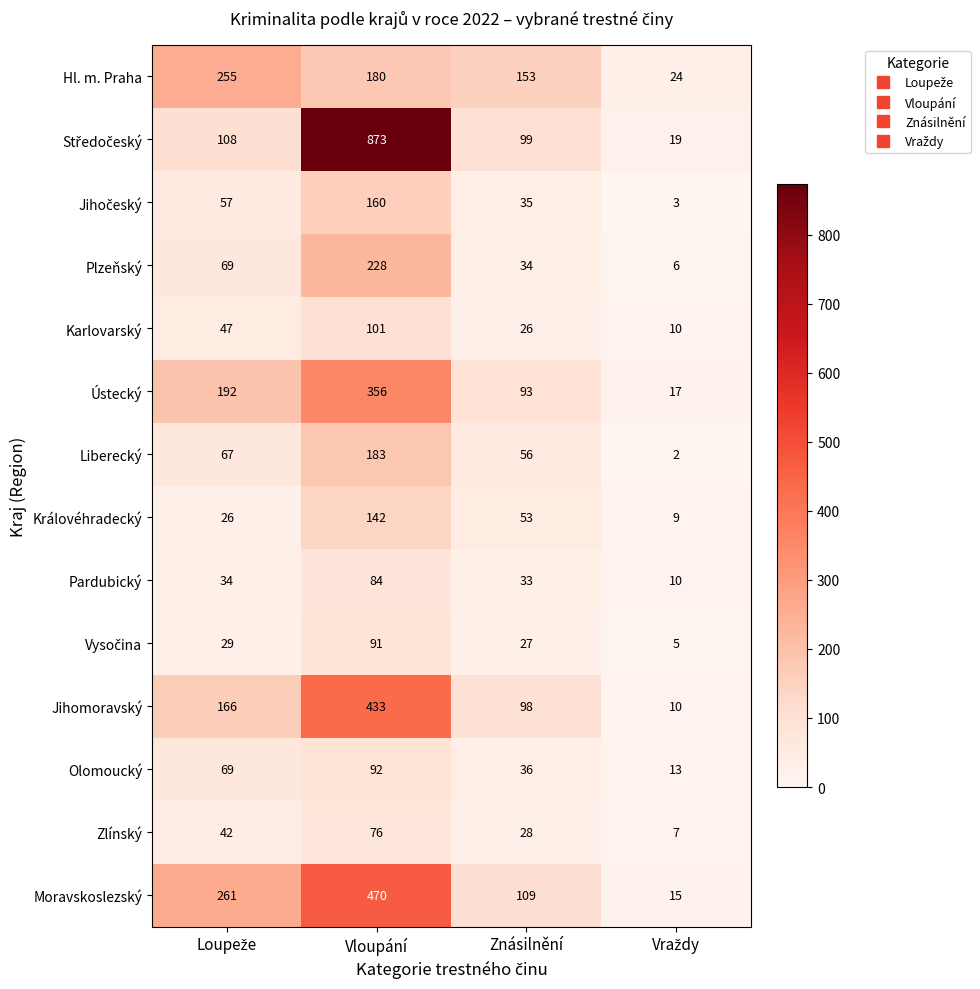

How many Hl. m. Praha values are between 153 and 255?

3